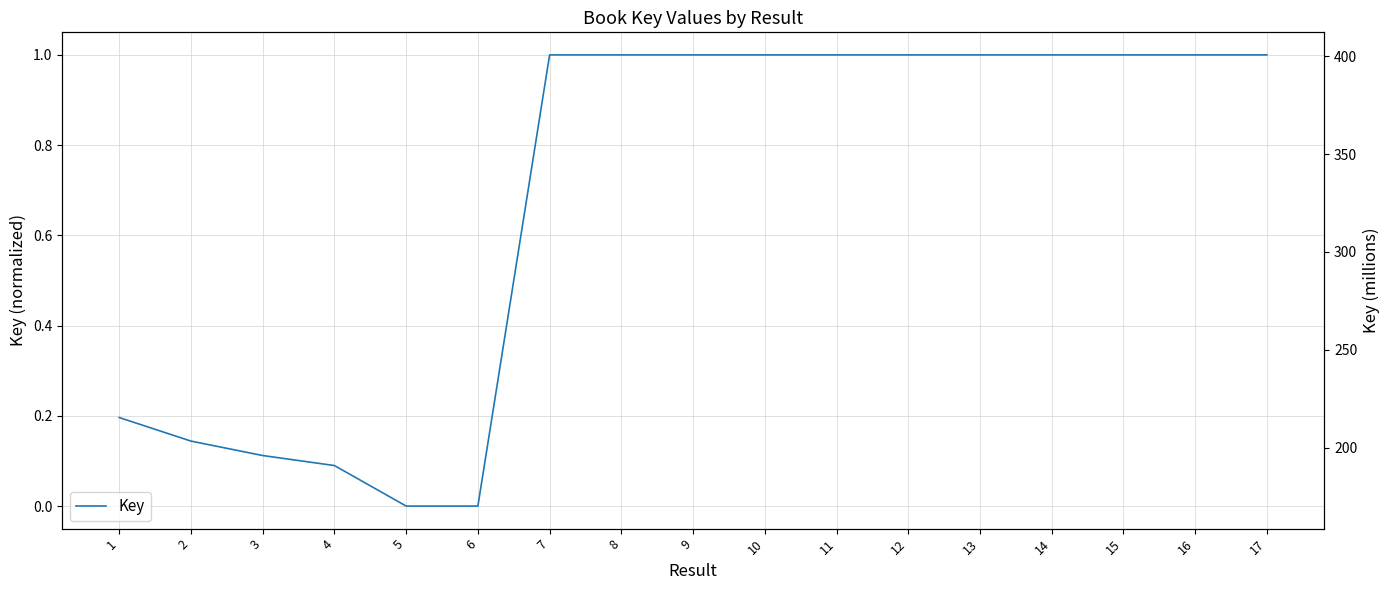

True or false: the data shows 1.0 at 15.

True